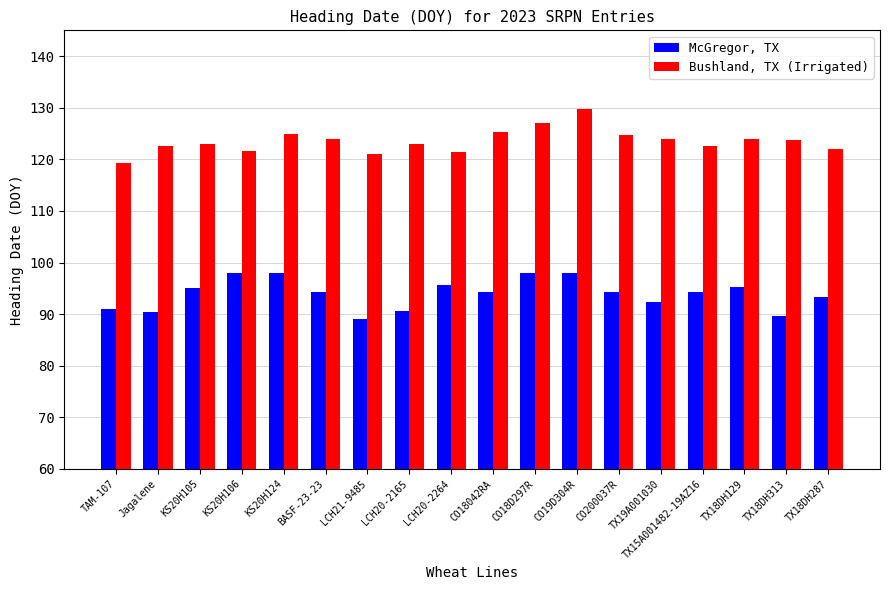

Rank the series at KS20H105 from lowest to highest value.

McGregor, TX, Bushland, TX (Irrigated)